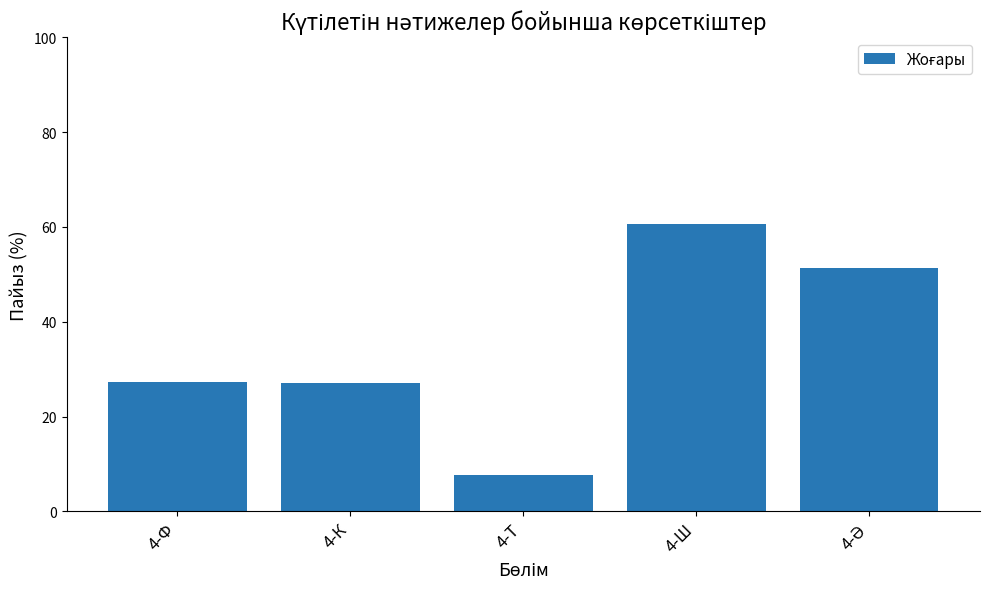

What is the minimum value shown in the chart?

7.7